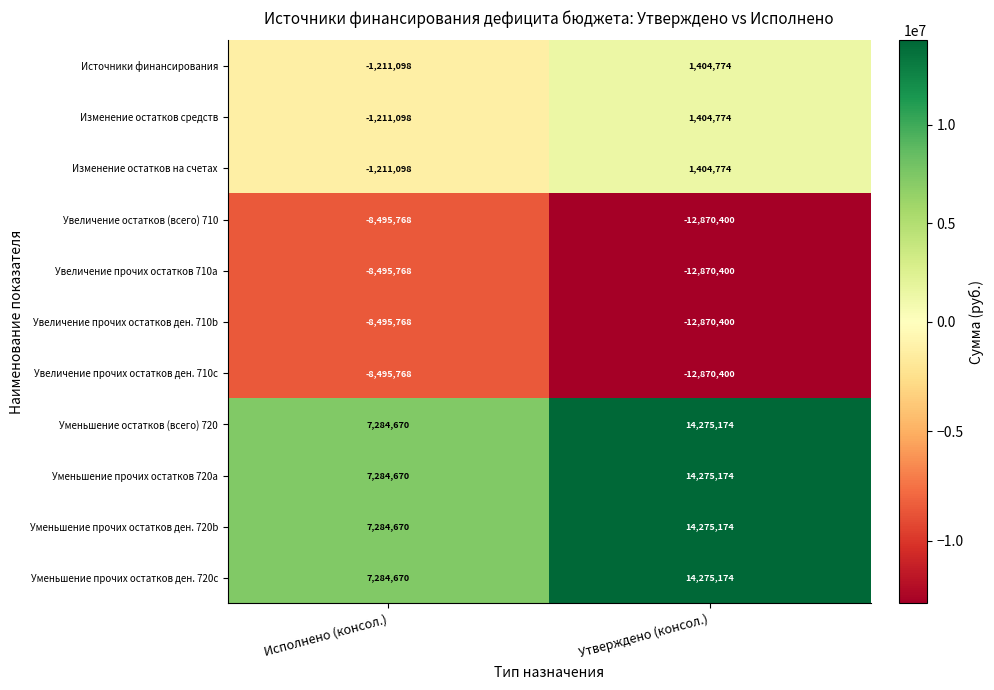

The value of Источники финансирования at Утверждено (консол.) is 1404774. True or false?

True